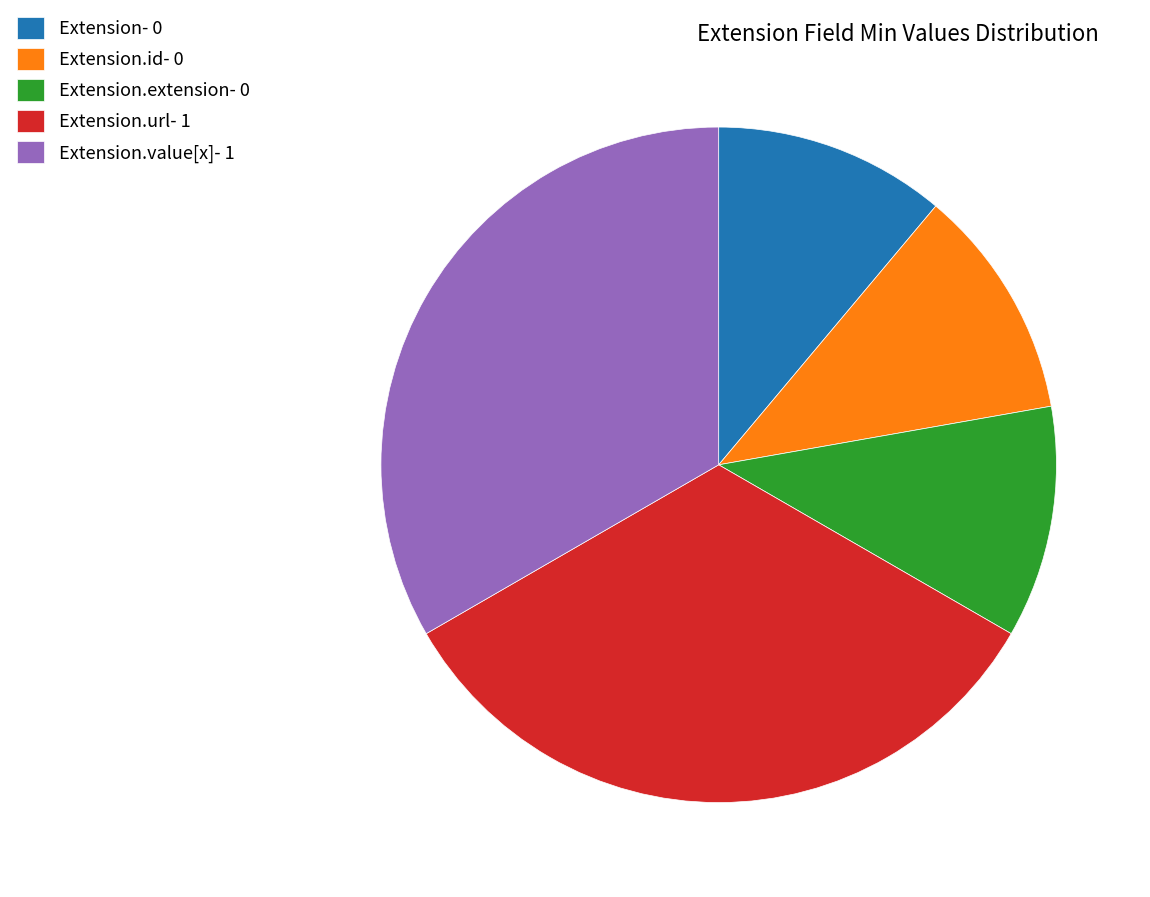

True or false: Extension.url- 1 accounts for 43% of the total.

False